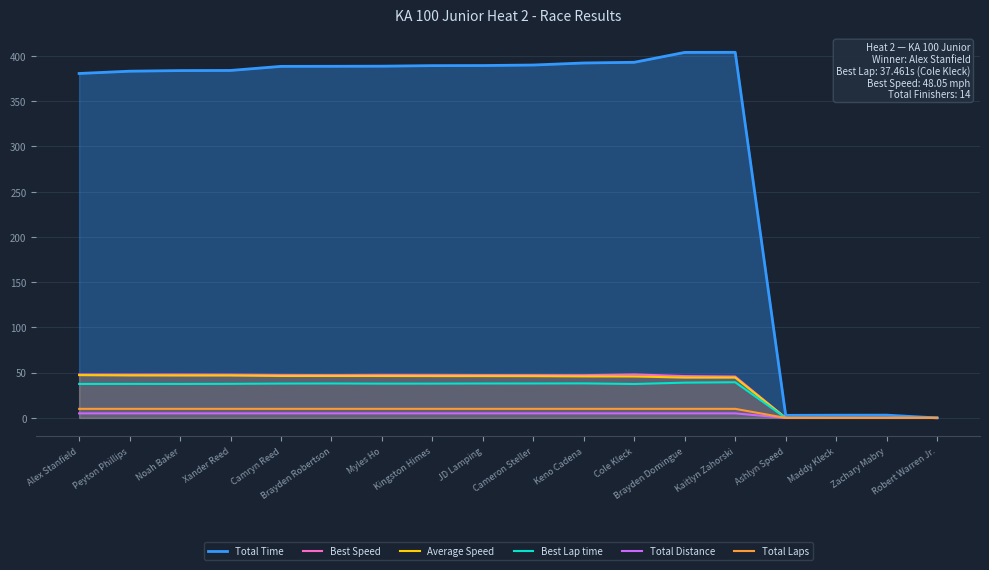

How many lines are shown in the chart?

6